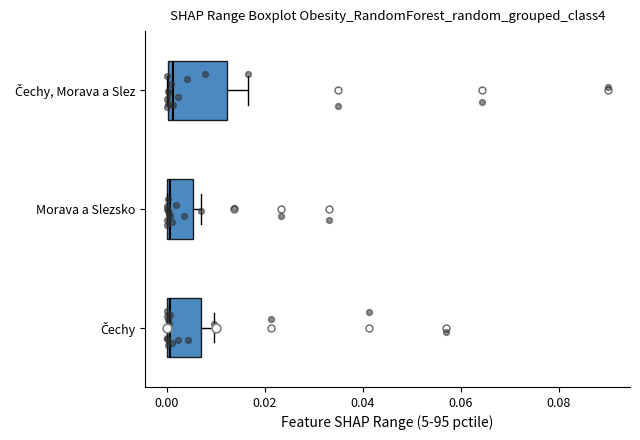

Which box is the widest, from its left edge to its right edge?

Čechy, Morava a Slez